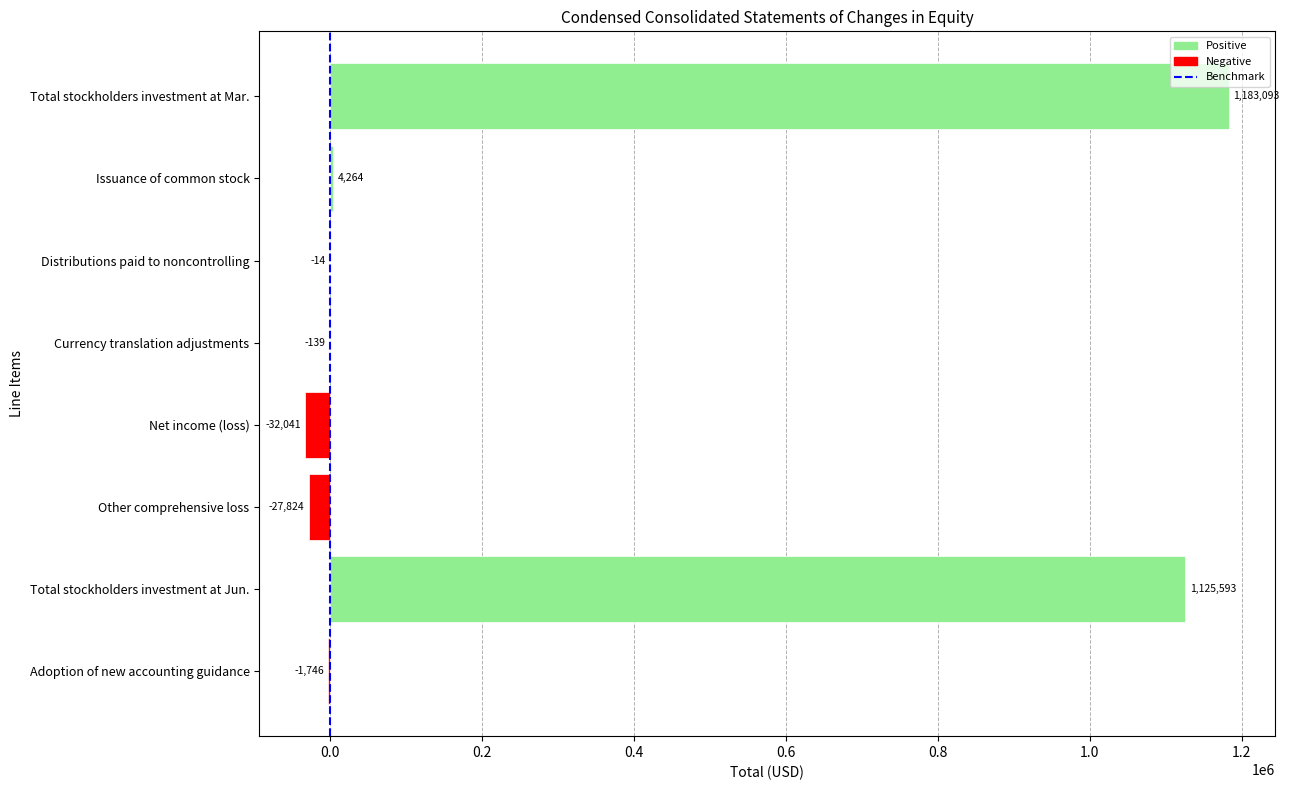

What is the change in value from Other comprehensive loss to Adoption of new accounting guidance?

+26078